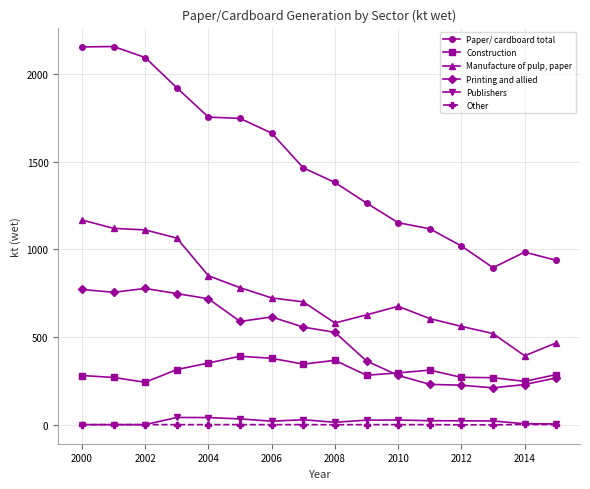

Which series has the widest spread of values?

Paper/ cardboard total